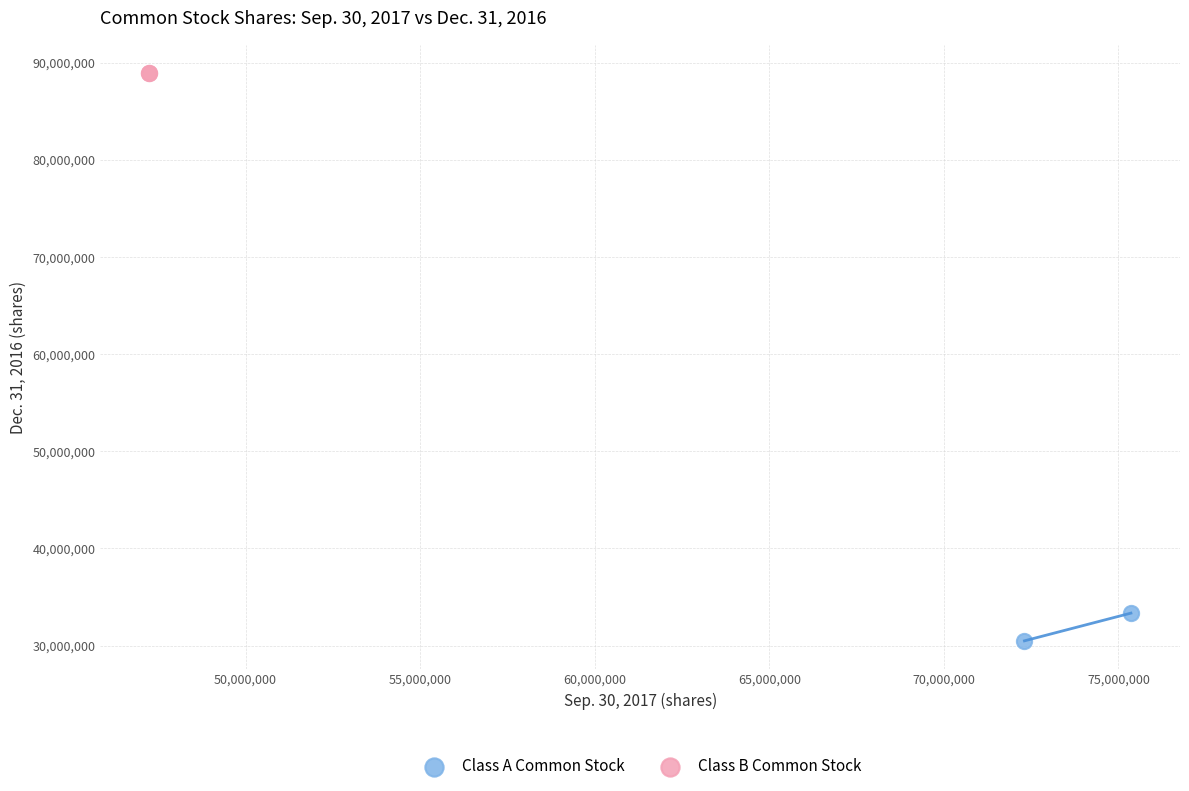

Which series contains the highest Y value?

Class B Common Stock